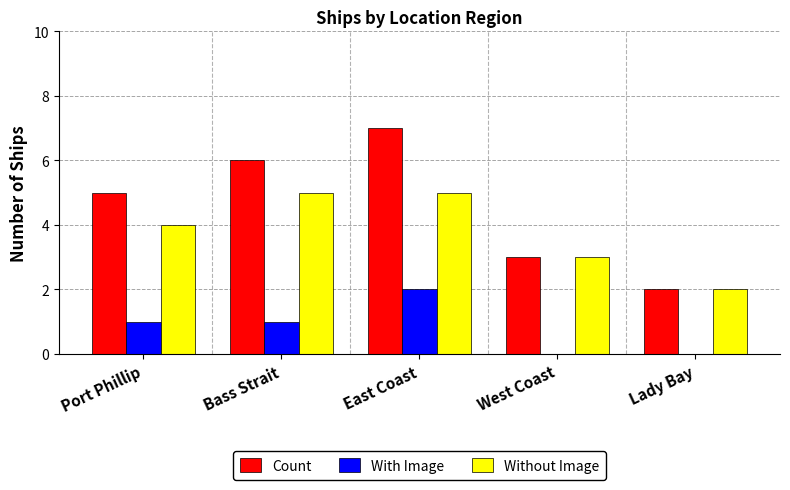

What is the greatest value displayed?

7